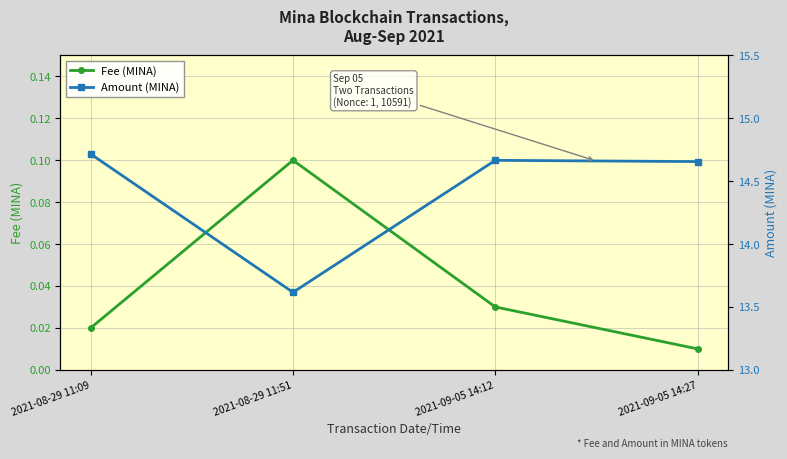

Which category has the highest value in the Fee (MINA) series?

2021-08-29 11:51